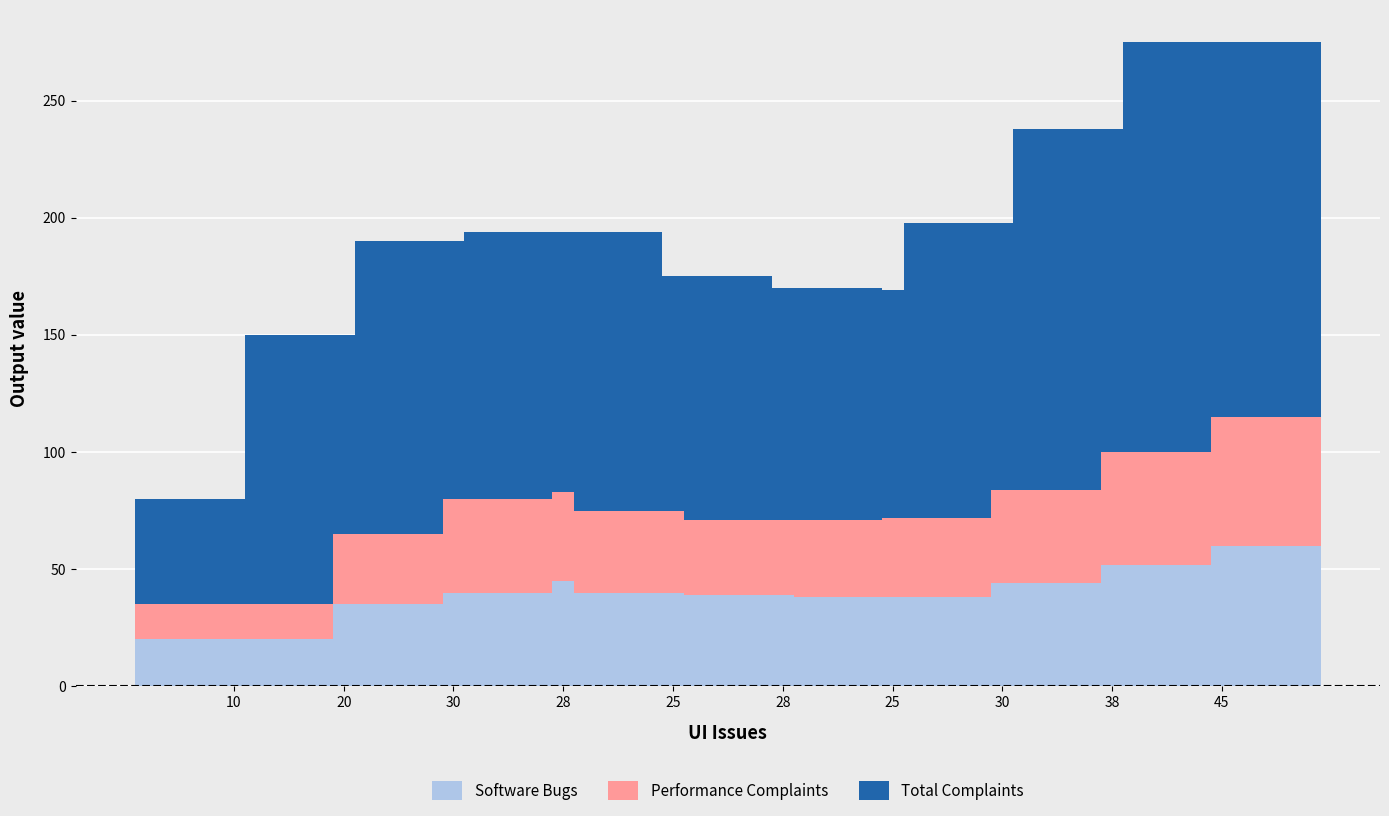

True or false: Software Bugs has a value of 24 at 25.

False